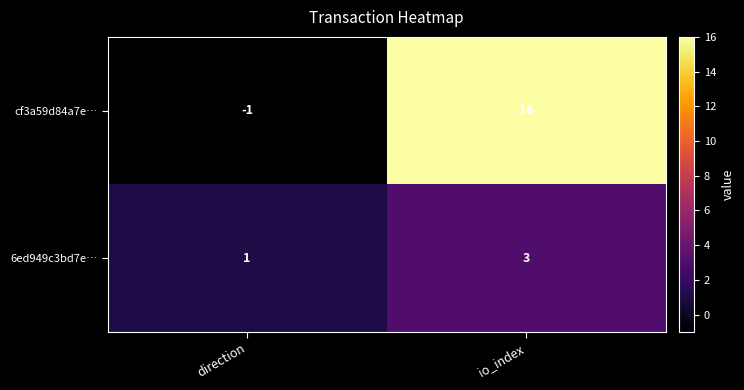

Is the value of cf3a59d84a7e… at io_index greater than the value of 6ed949c3bd7e… at io_index?

Yes